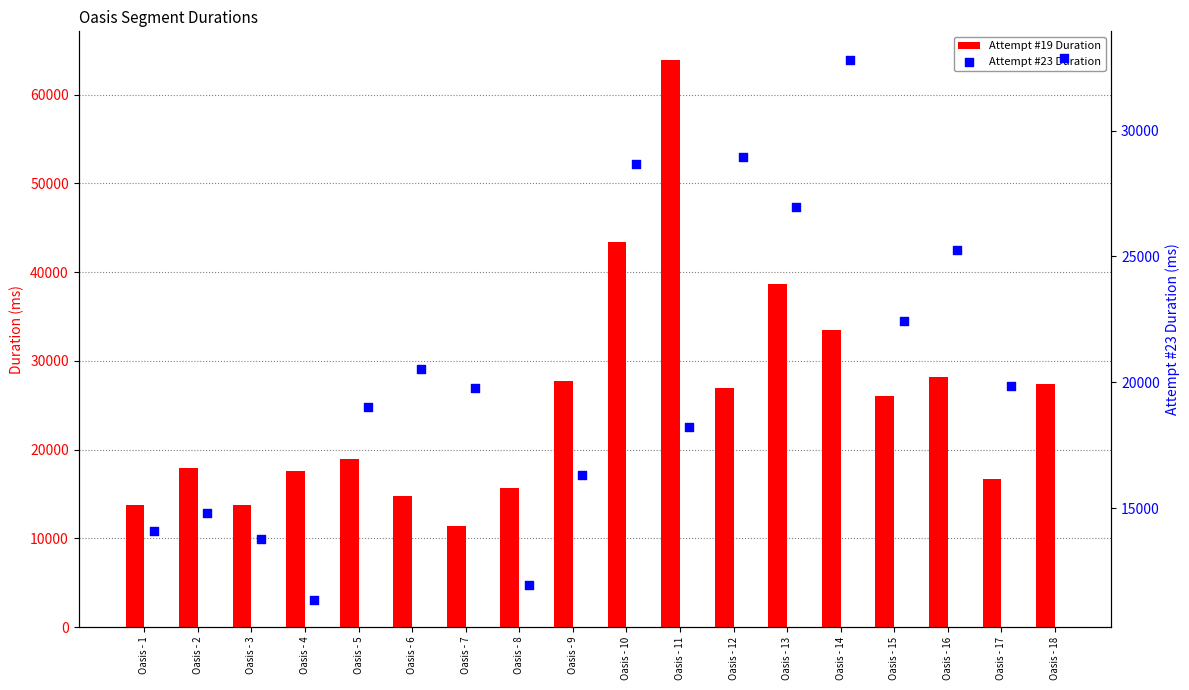

Is the value of Attempt #19 Duration at Oasis - 7 greater than the value of Attempt #23 Duration at Oasis - 13?

No